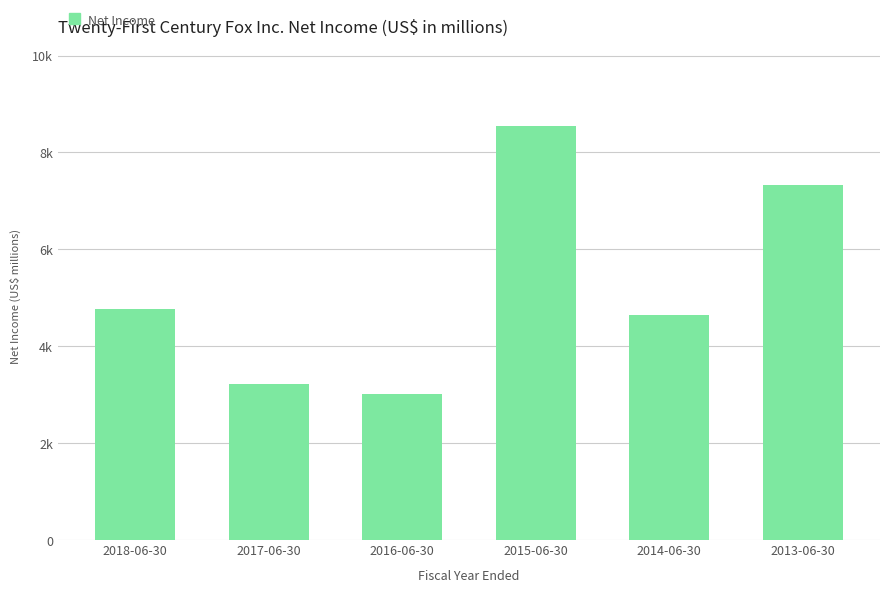

What is the ratio of the value at 2015-06-30 to the value at 2018-06-30?

1.8